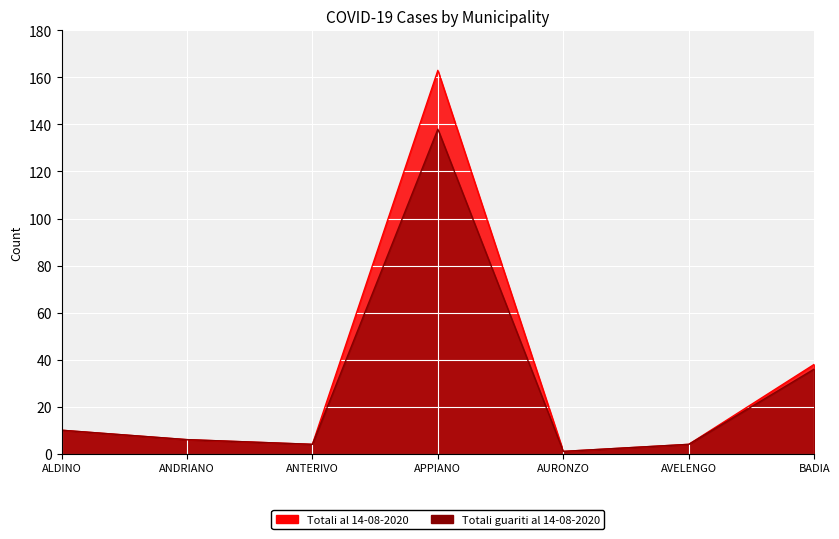

Between APPIANO and ANDRIANO, which is larger?

APPIANO